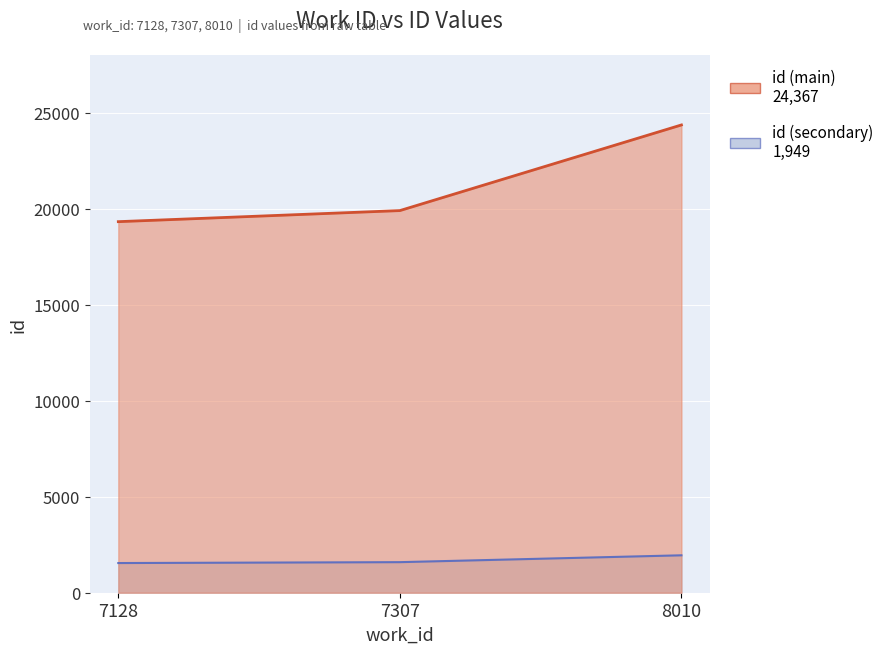

Count the id (main line) values in the range 19329 to 24367.

3